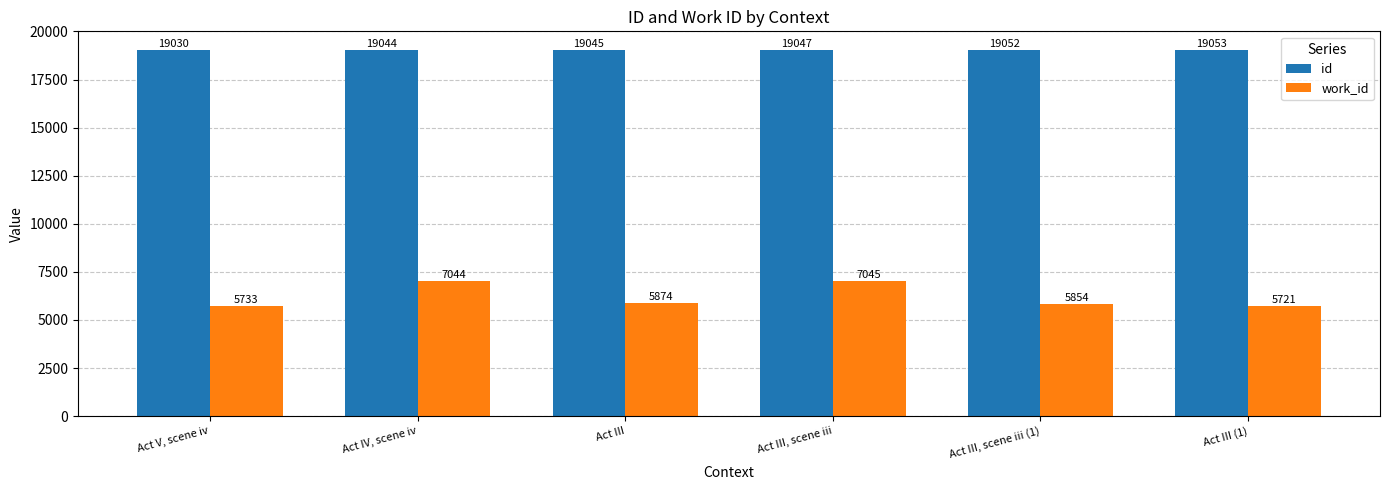

At which label does work_id first exceed 5874?

Act IV, scene iv